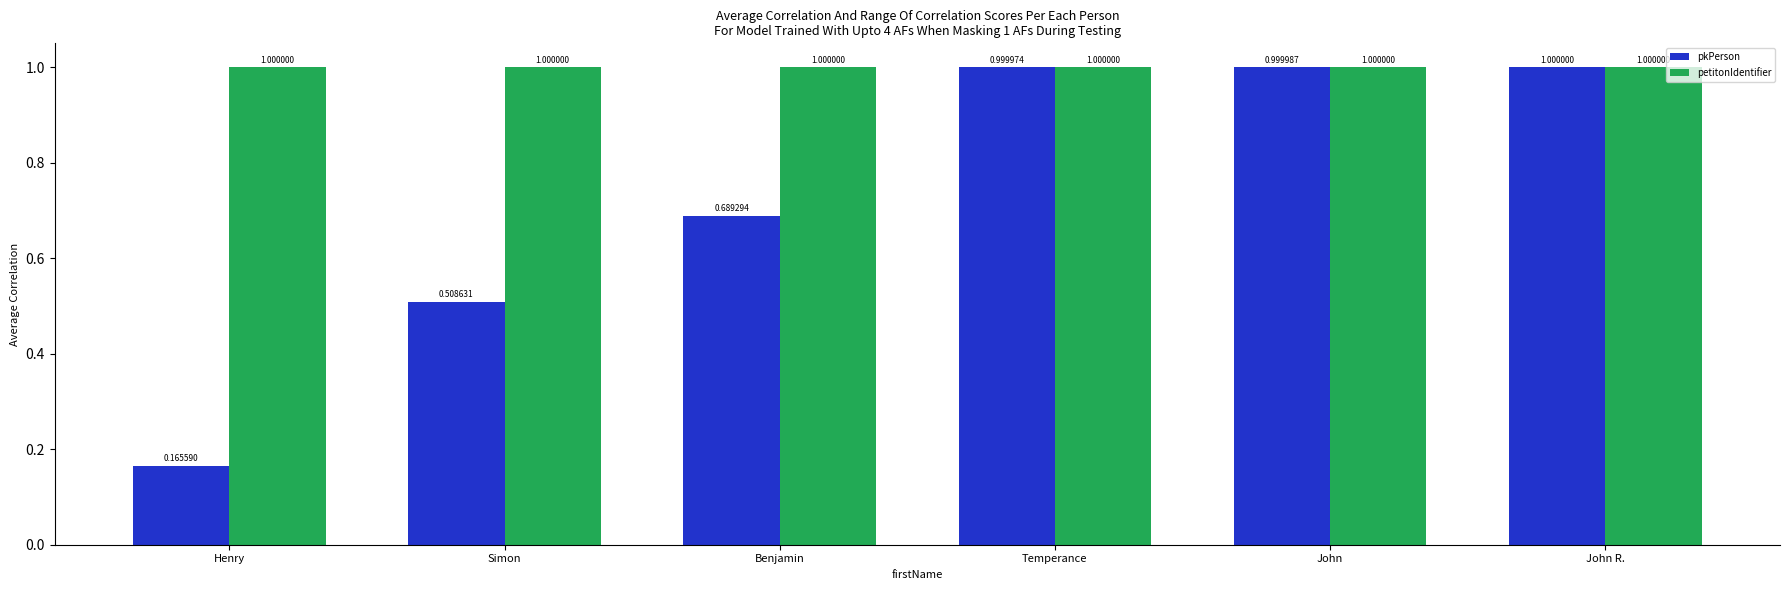

At which label does pkPerson reach its peak?

John R.